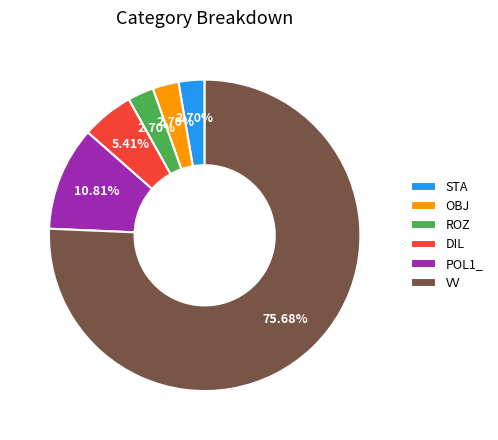

Combined, do POL1_ and VV account for over 50%?

Yes